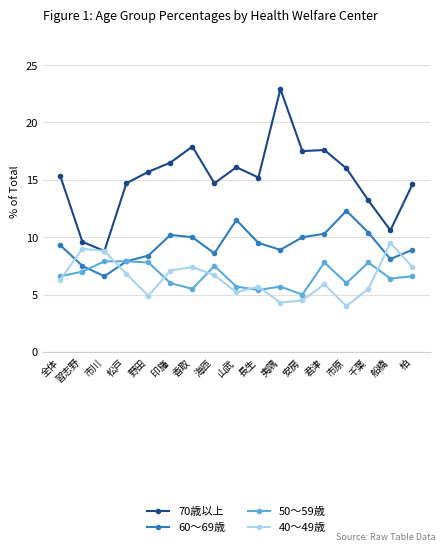

How many series are shown in this chart?

4